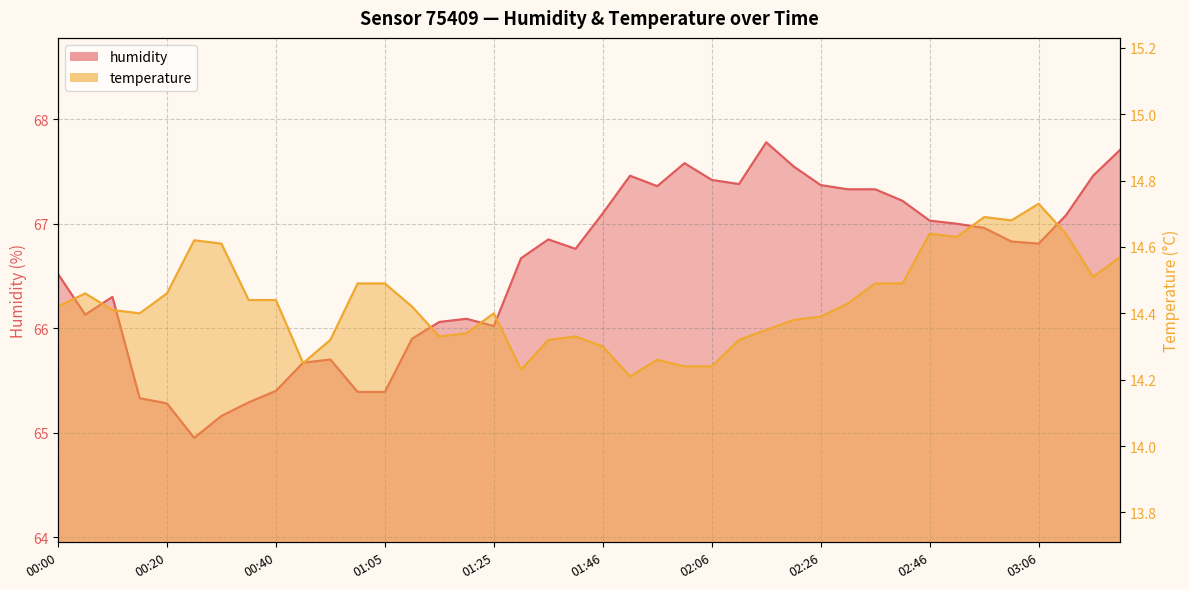

At how many categories does at least one series exceed 26?

40